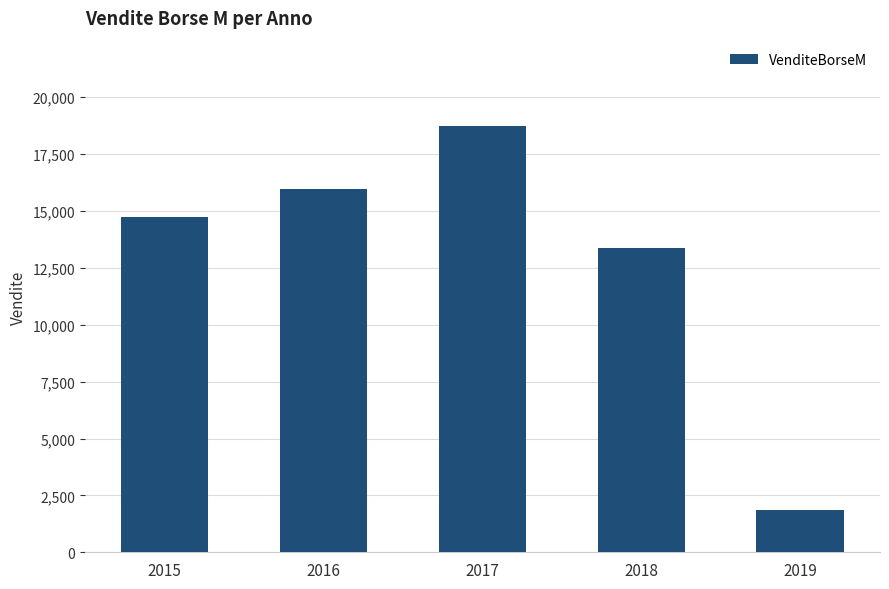

The chart shows a value of 14736 at 2015. True or false?

True